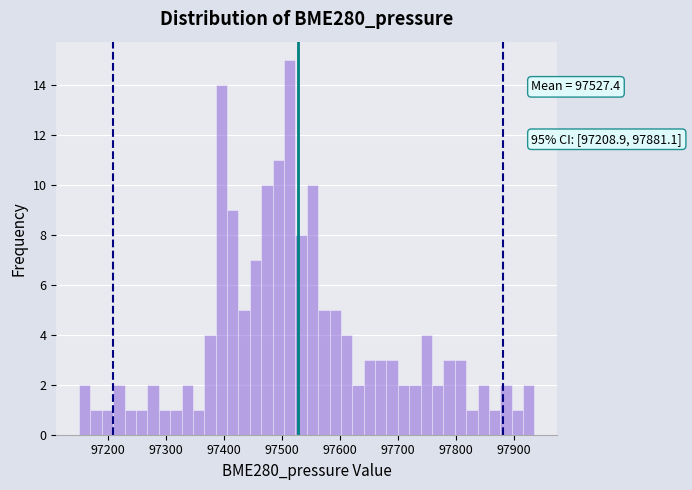

Around what value on the x-axis is the tallest bar? Give the approximate position of its centre, as read against the axis.

97510